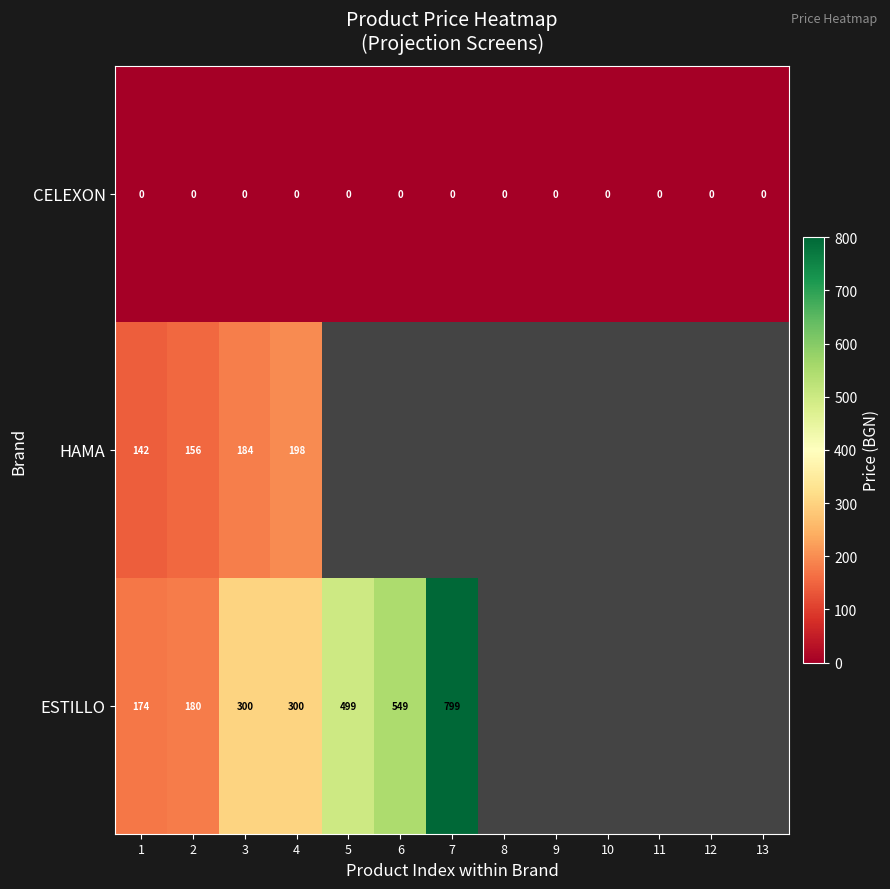

What is the total value across all series at 4?

498